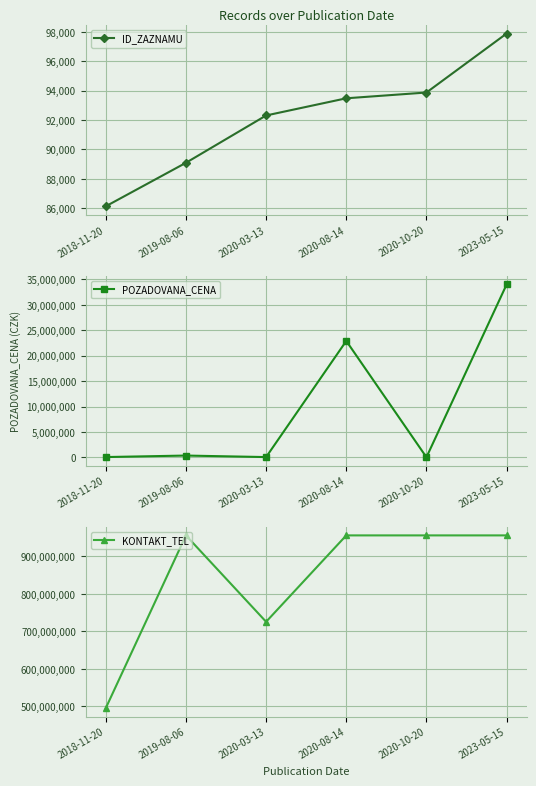

True or false: POZADOVANA_CENA and KONTAKT_TEL cross at least once.

False